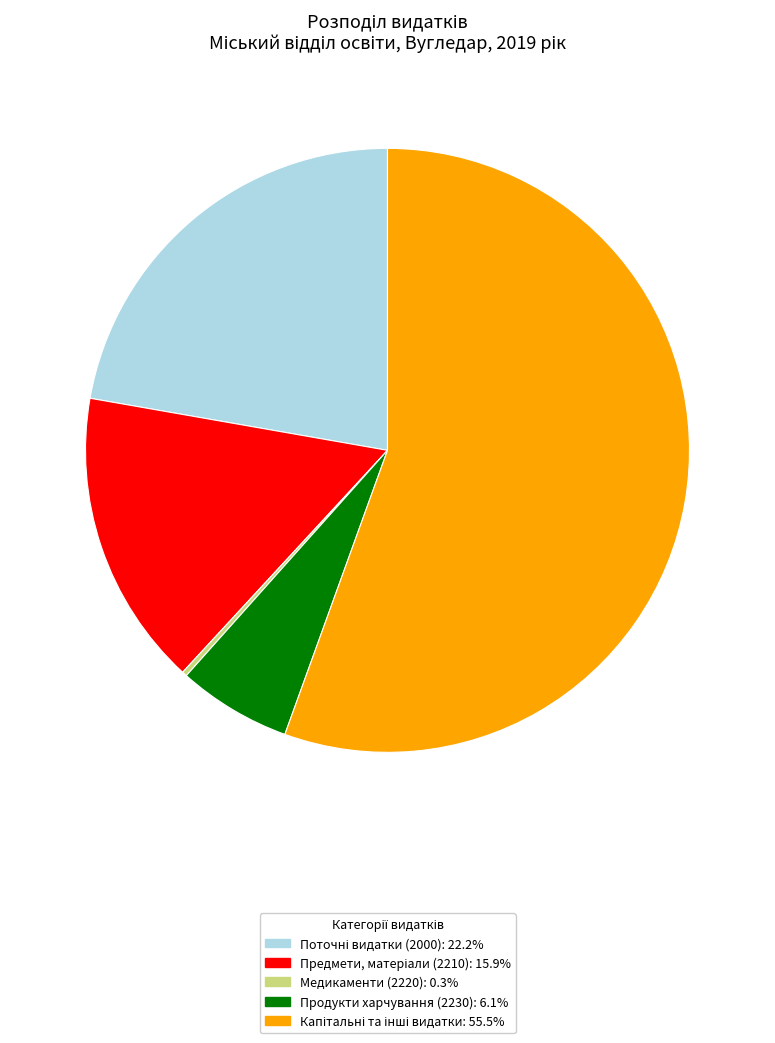

Does Продукти харчування (2230): 6.1% represent more than half of the total?

No